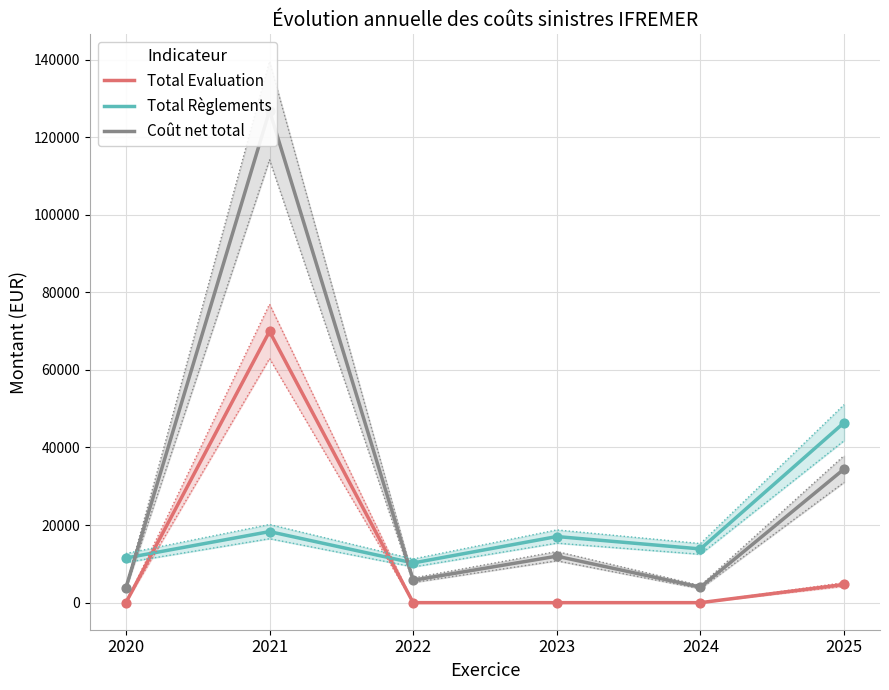

What are all the series names shown in the legend?

Total Evaluation, Total Règlements, Coût net total